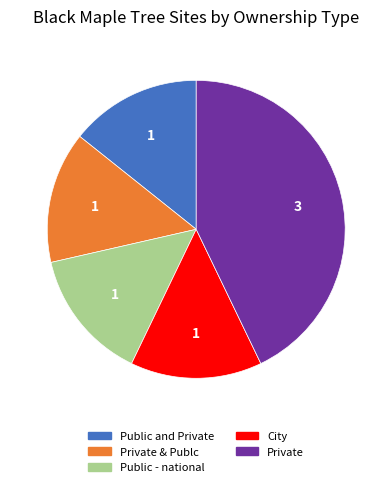

Count the number of slices in the pie.

5